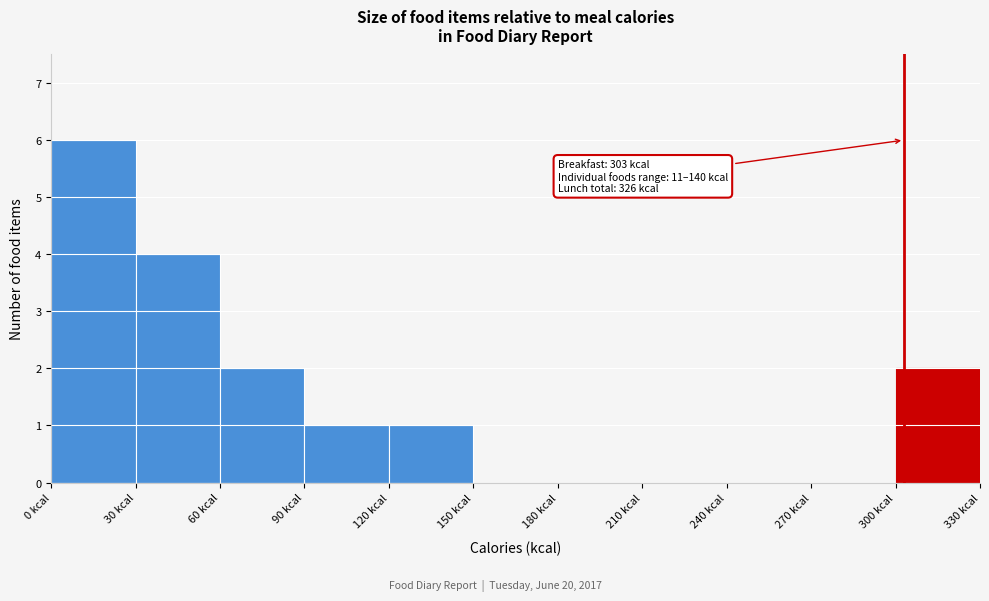

Which range on the x-axis has the tallest bar?

0 to 30